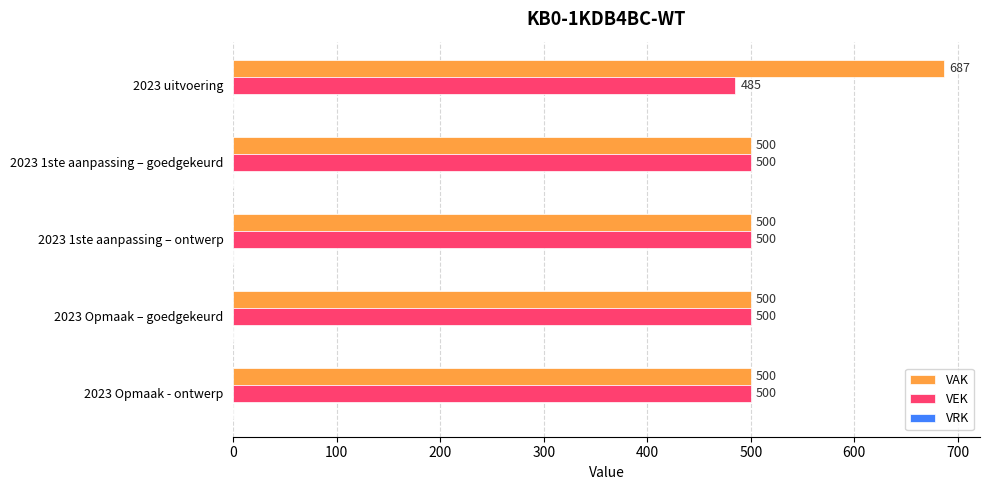

Which series changed the most between 2023 uitvoering and 2023 1ste aanpassing – ontwerp?

VAK